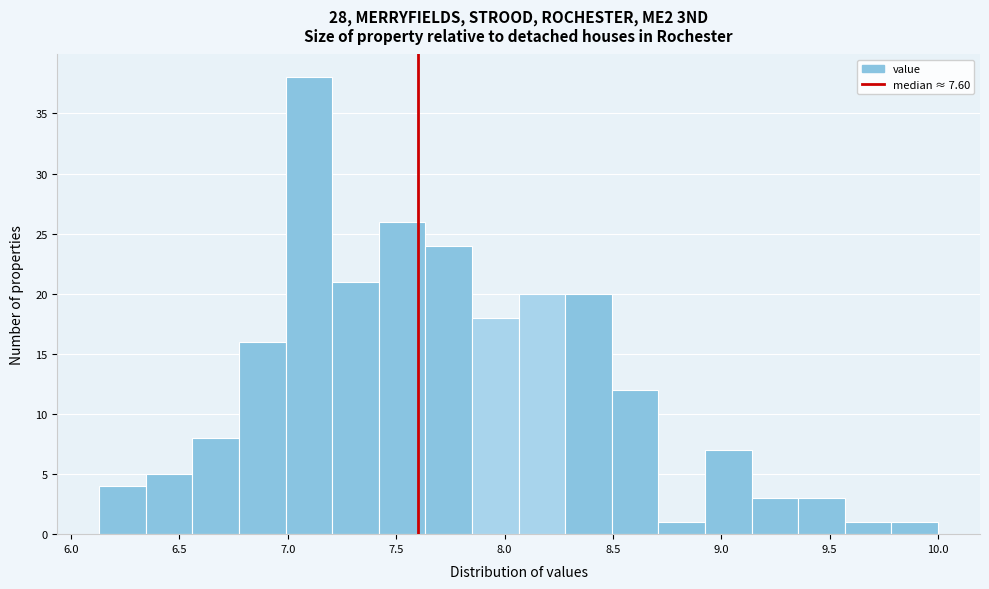

How tall is the bar that spans 9.140 to 9.355 on the x-axis? Neither the bar edges nor the heights are printed on the chart, so give them approximately, as read against the axes.

3